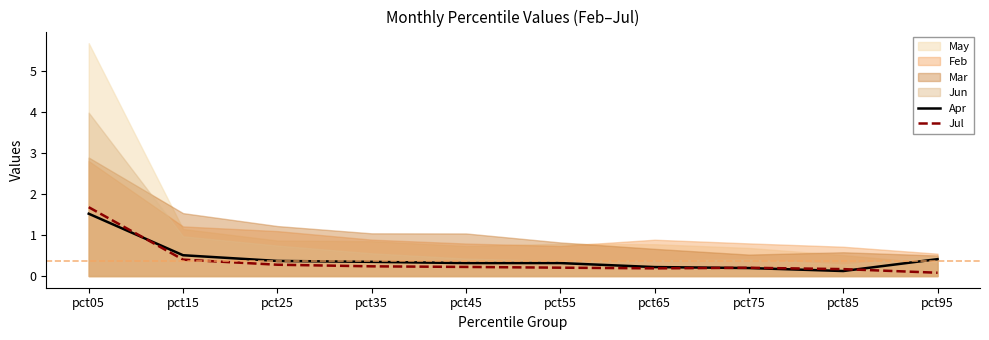

The value of Jul at pct05 is 0.8. True or false?

False